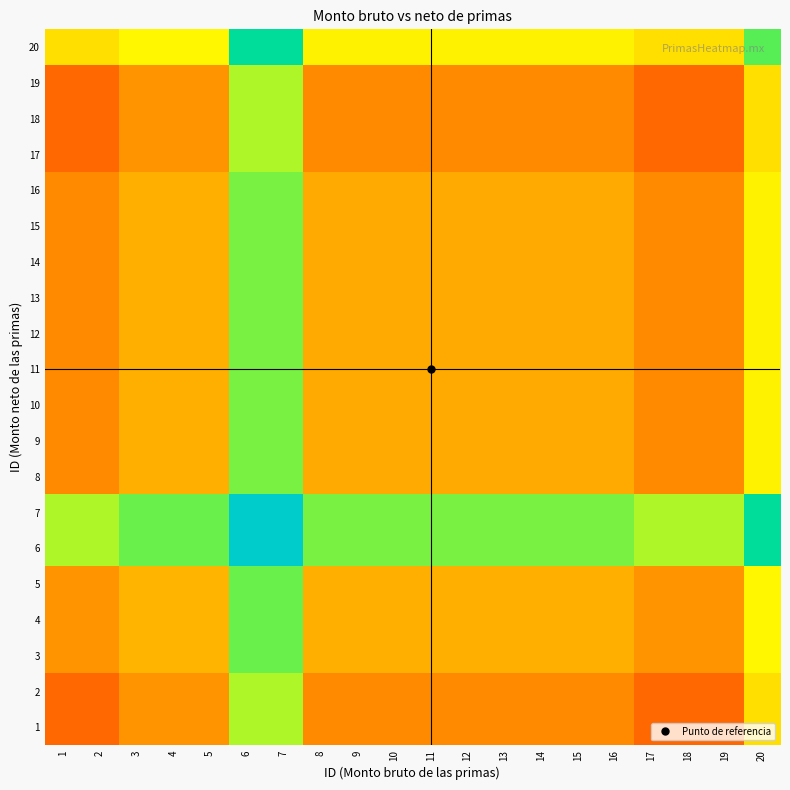

Reading right to left, list all the values displayed in this chart.

1: 20=0.7	19=0.6	18=0.6	17=0.6	16=0.6	15=0.6	14=0.6	13=0.6	12=0.6	11=0.6	10=0.6	9=0.6	8=0.6	7=0.8	6=0.8	5=0.6	4=0.6	3=0.6	2=0.6	1=0.6
2: 20=0.7	19=0.6	18=0.6	17=0.6	16=0.6	15=0.6	14=0.6	13=0.6	12=0.6	11=0.6	10=0.6	9=0.6	8=0.6	7=0.8	6=0.8	5=0.6	4=0.6	3=0.6	2=0.6	1=0.6
3: 20=0.7	19=0.6	18=0.6	17=0.6	16=0.6	15=0.6	14=0.6	13=0.6	12=0.6	11=0.6	10=0.6	9=0.6	8=0.6	7=0.8	6=0.8	5=0.6	4=0.6	3=0.6	2=0.6	1=0.6
4: 20=0.7	19=0.6	18=0.6	17=0.6	16=0.6	15=0.6	14=0.6	13=0.6	12=0.6	11=0.6	10=0.6	9=0.6	8=0.6	7=0.8	6=0.8	5=0.6	4=0.6	3=0.6	2=0.6	1=0.6
5: 20=0.7	19=0.6	18=0.6	17=0.6	16=0.6	15=0.6	14=0.6	13=0.6	12=0.6	11=0.6	10=0.6	9=0.6	8=0.6	7=0.8	6=0.8	5=0.6	4=0.6	3=0.6	2=0.6	1=0.6
6: 20=0.9	19=0.8	18=0.8	17=0.8	16=0.8	15=0.8	14=0.8	13=0.8	12=0.8	11=0.8	10=0.8	9=0.8	8=0.8	7=1.0	6=1.0	5=0.8	4=0.8	3=0.8	2=0.8	1=0.8
7: 20=0.9	19=0.8	18=0.8	17=0.8	16=0.8	15=0.8	14=0.8	13=0.8	12=0.8	11=0.8	10=0.8	9=0.8	8=0.8	7=1.0	6=1.0	5=0.8	4=0.8	3=0.8	2=0.8	1=0.8
8: 20=0.7	19=0.6	18=0.6	17=0.6	16=0.6	15=0.6	14=0.6	13=0.6	12=0.6	11=0.6	10=0.6	9=0.6	8=0.6	7=0.8	6=0.8	5=0.6	4=0.6	3=0.6	2=0.6	1=0.6
9: 20=0.7	19=0.6	18=0.6	17=0.6	16=0.6	15=0.6	14=0.6	13=0.6	12=0.6	11=0.6	10=0.6	9=0.6	8=0.6	7=0.8	6=0.8	5=0.6	4=0.6	3=0.6	2=0.6	1=0.6
10: 20=0.7	19=0.6	18=0.6	17=0.6	16=0.6	15=0.6	14=0.6	13=0.6	12=0.6	11=0.6	10=0.6	9=0.6	8=0.6	7=0.8	6=0.8	5=0.6	4=0.6	3=0.6	2=0.6	1=0.6
11: 20=0.7	19=0.6	18=0.6	17=0.6	16=0.6	15=0.6	14=0.6	13=0.6	12=0.6	11=0.6	10=0.6	9=0.6	8=0.6	7=0.8	6=0.8	5=0.6	4=0.6	3=0.6	2=0.6	1=0.6
12: 20=0.7	19=0.6	18=0.6	17=0.6	16=0.6	15=0.6	14=0.6	13=0.6	12=0.6	11=0.6	10=0.6	9=0.6	8=0.6	7=0.8	6=0.8	5=0.6	4=0.6	3=0.6	2=0.6	1=0.6
13: 20=0.7	19=0.6	18=0.6	17=0.6	16=0.6	15=0.6	14=0.6	13=0.6	12=0.6	11=0.6	10=0.6	9=0.6	8=0.6	7=0.8	6=0.8	5=0.6	4=0.6	3=0.6	2=0.6	1=0.6
14: 20=0.7	19=0.6	18=0.6	17=0.6	16=0.6	15=0.6	14=0.6	13=0.6	12=0.6	11=0.6	10=0.6	9=0.6	8=0.6	7=0.8	6=0.8	5=0.6	4=0.6	3=0.6	2=0.6	1=0.6
15: 20=0.7	19=0.6	18=0.6	17=0.6	16=0.6	15=0.6	14=0.6	13=0.6	12=0.6	11=0.6	10=0.6	9=0.6	8=0.6	7=0.8	6=0.8	5=0.6	4=0.6	3=0.6	2=0.6	1=0.6
16: 20=0.7	19=0.6	18=0.6	17=0.6	16=0.6	15=0.6	14=0.6	13=0.6	12=0.6	11=0.6	10=0.6	9=0.6	8=0.6	7=0.8	6=0.8	5=0.6	4=0.6	3=0.6	2=0.6	1=0.6
17: 20=0.7	19=0.6	18=0.6	17=0.6	16=0.6	15=0.6	14=0.6	13=0.6	12=0.6	11=0.6	10=0.6	9=0.6	8=0.6	7=0.8	6=0.8	5=0.6	4=0.6	3=0.6	2=0.6	1=0.6
18: 20=0.7	19=0.6	18=0.6	17=0.6	16=0.6	15=0.6	14=0.6	13=0.6	12=0.6	11=0.6	10=0.6	9=0.6	8=0.6	7=0.8	6=0.8	5=0.6	4=0.6	3=0.6	2=0.6	1=0.6
19: 20=0.7	19=0.6	18=0.6	17=0.6	16=0.6	15=0.6	14=0.6	13=0.6	12=0.6	11=0.6	10=0.6	9=0.6	8=0.6	7=0.8	6=0.8	5=0.6	4=0.6	3=0.6	2=0.6	1=0.6
20: 20=0.8	19=0.7	18=0.7	17=0.7	16=0.7	15=0.7	14=0.7	13=0.7	12=0.7	11=0.7	10=0.7	9=0.7	8=0.7	7=0.9	6=0.9	5=0.7	4=0.7	3=0.7	2=0.7	1=0.7